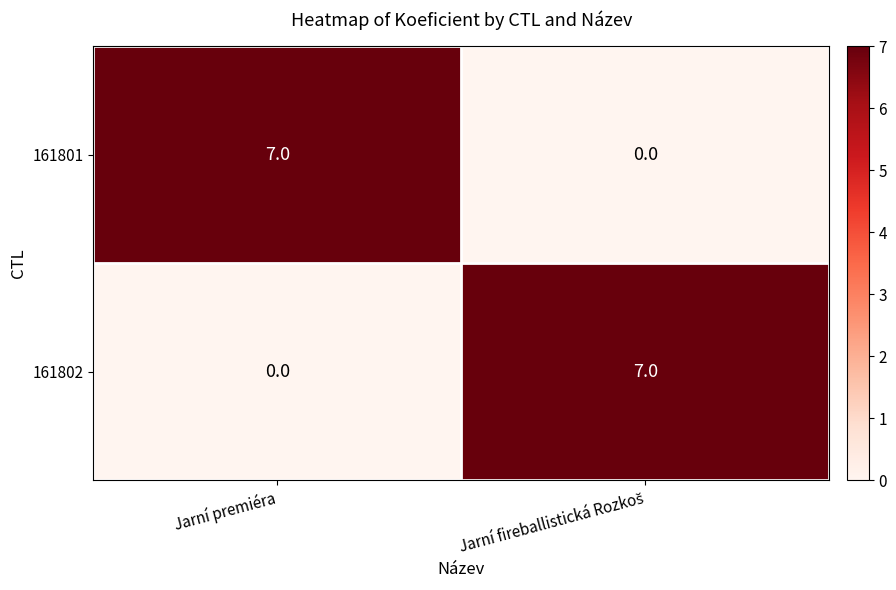

What is the difference between the maximum and minimum values in the 161801 series?

7